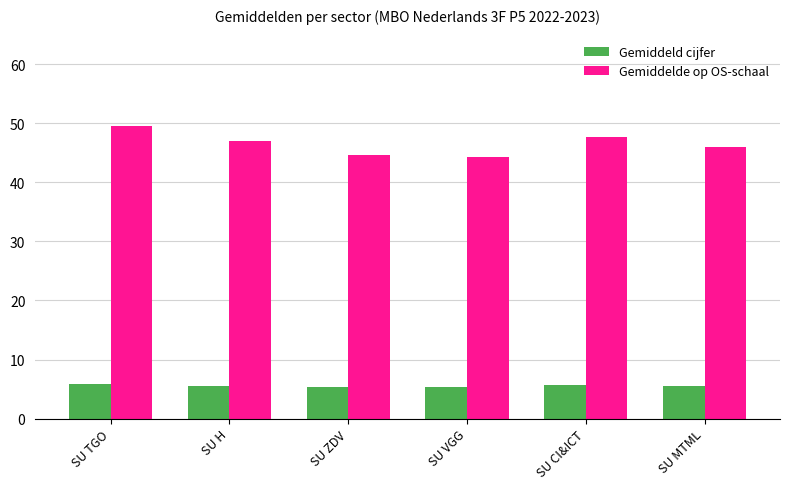

Which series has the largest range (max minus min)?

Gemiddelde op OS-schaal